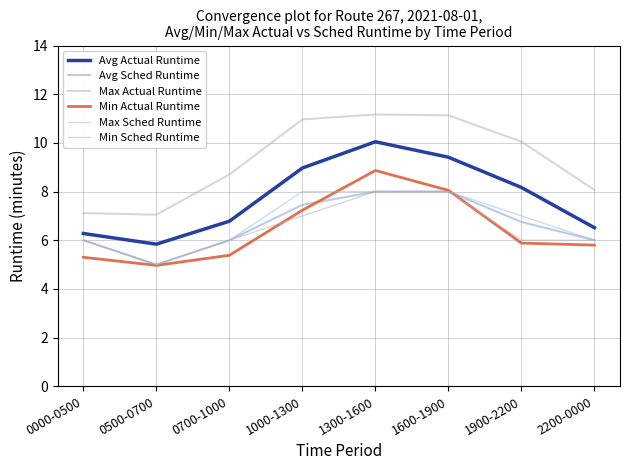

Does the chart display data point markers on the line(s)?

No